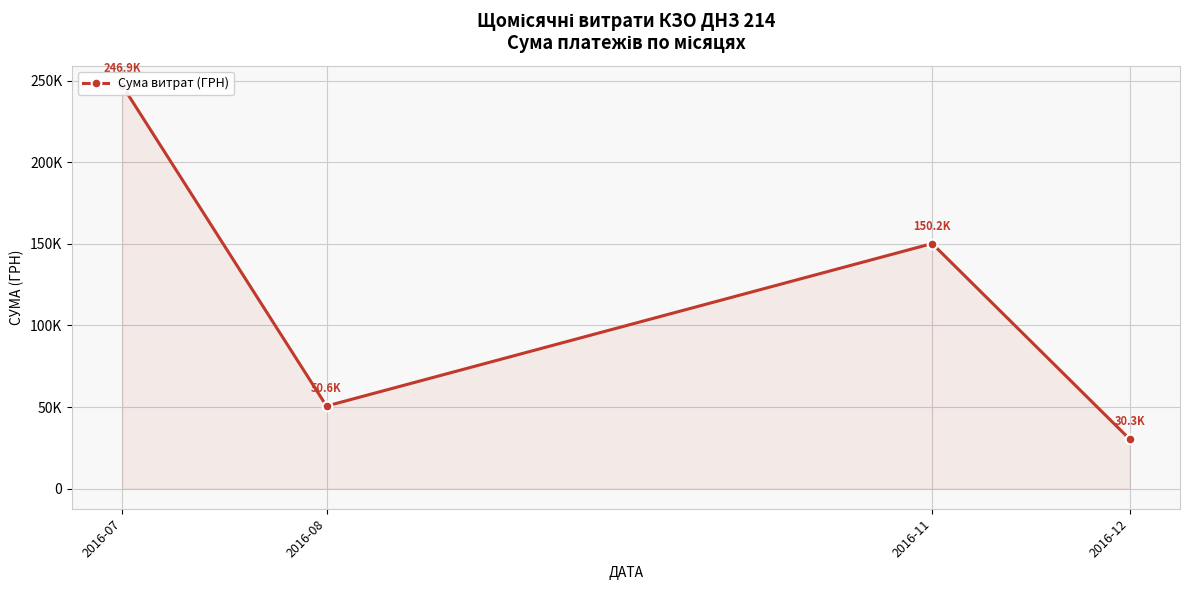

Where is the first local minimum?

2016-08